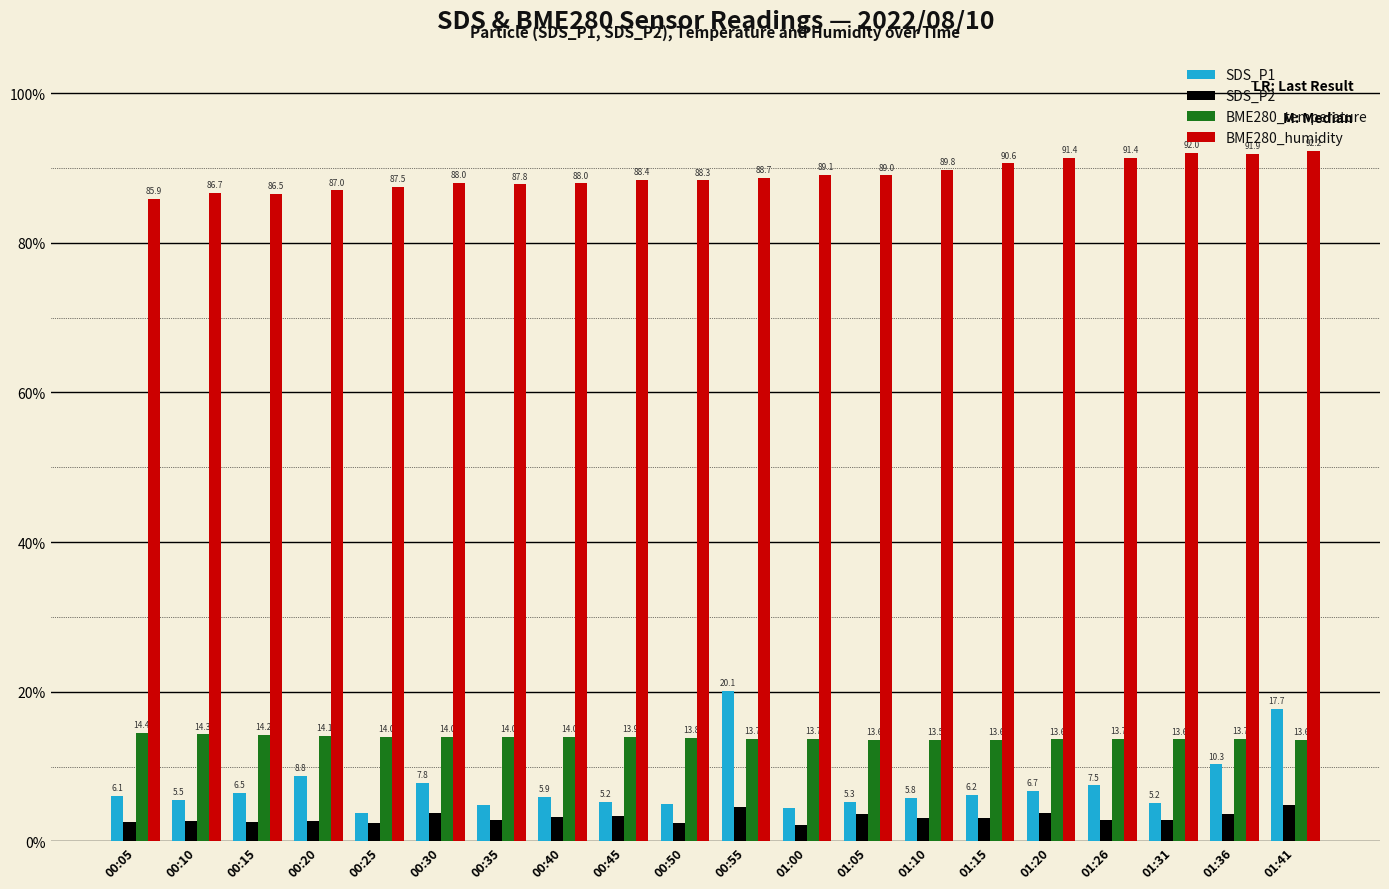

True or false: SDS_P1 has a value of 14.9 at 00:20.

False